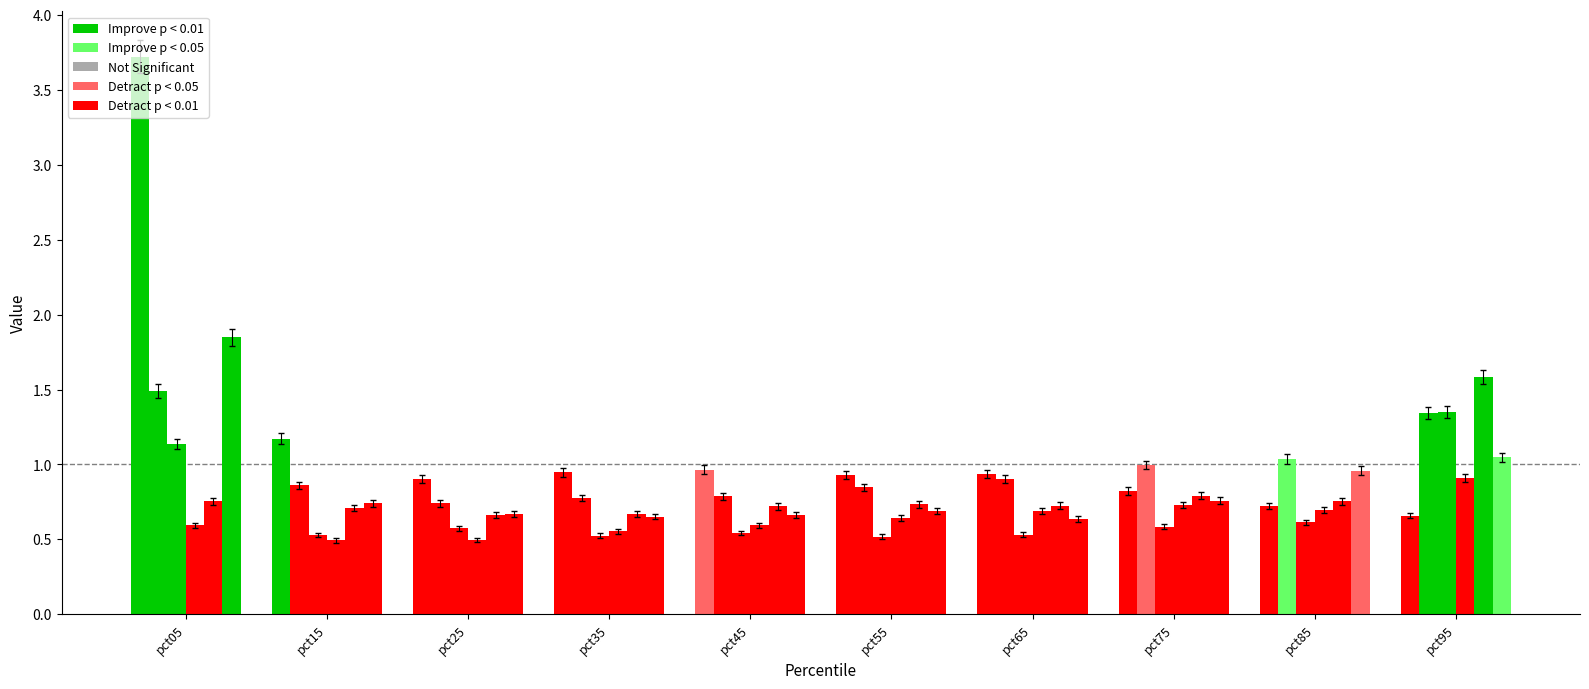

How many series are shown in this chart?

6